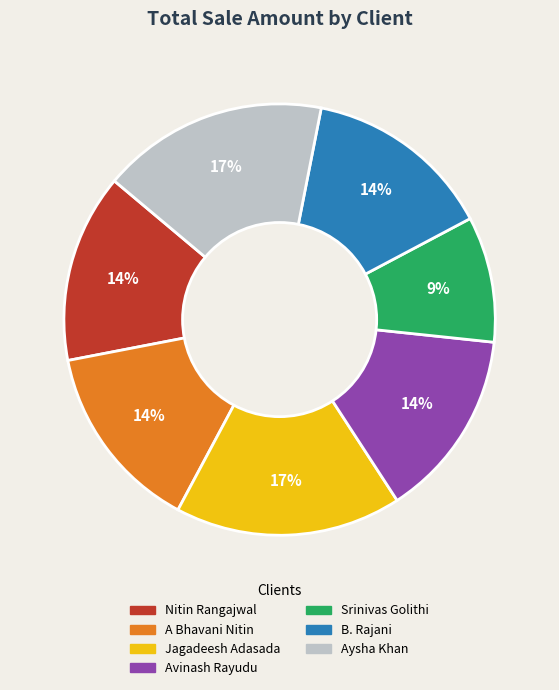

Combined, do Srinivas Golithi and Aysha Khan account for over 50%?

No